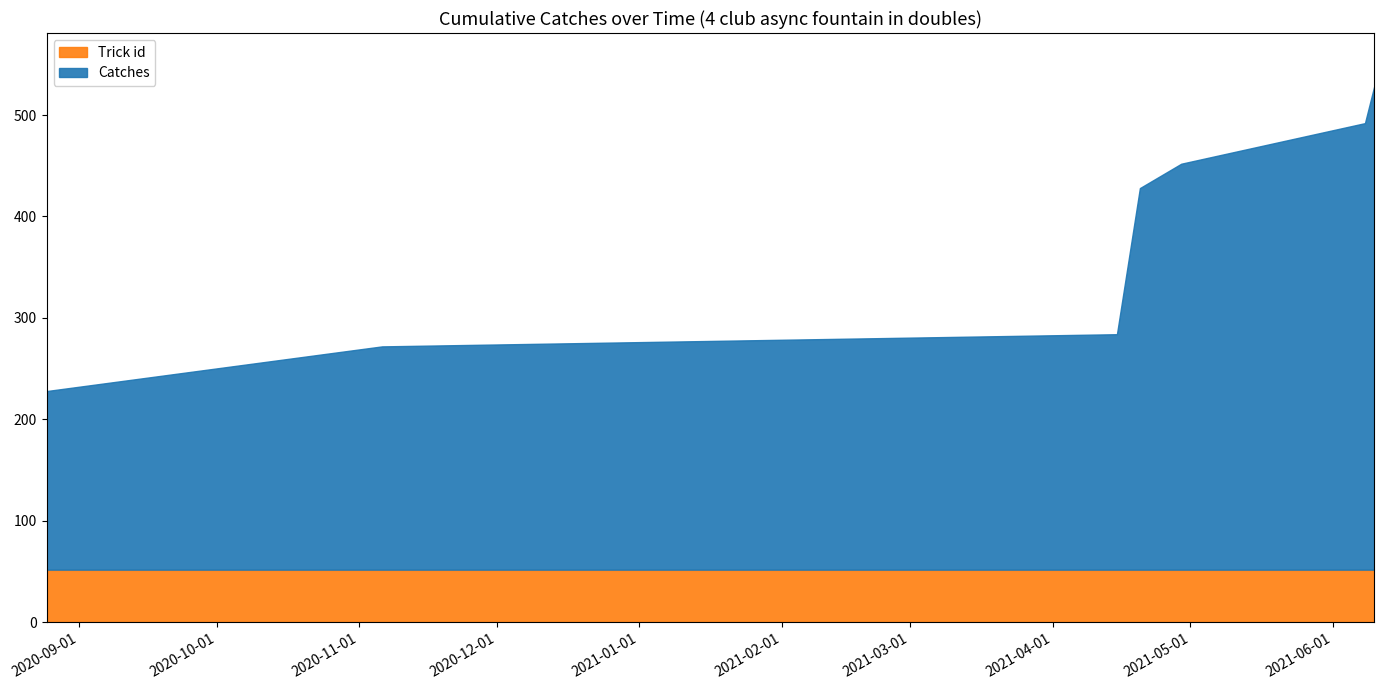

What is the value of the Trick id point at the 2nd from the left?

52